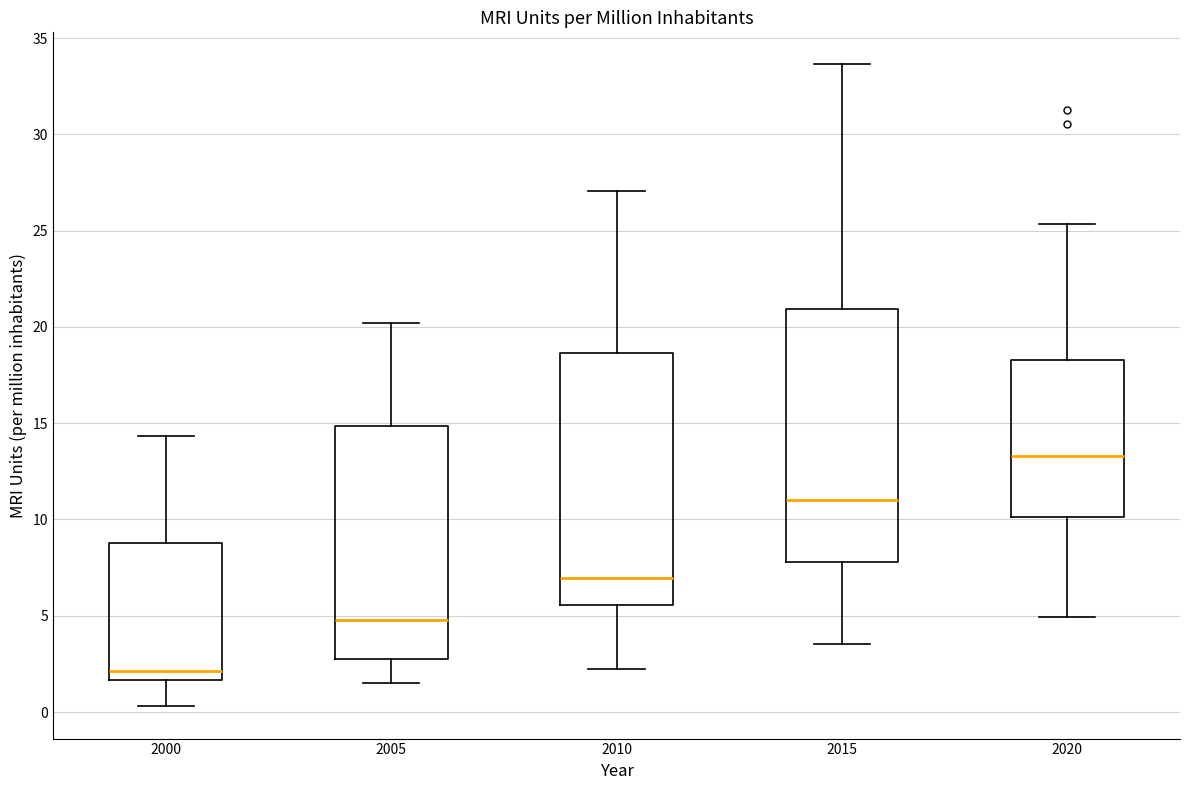

Which box has the highest median line?

2020